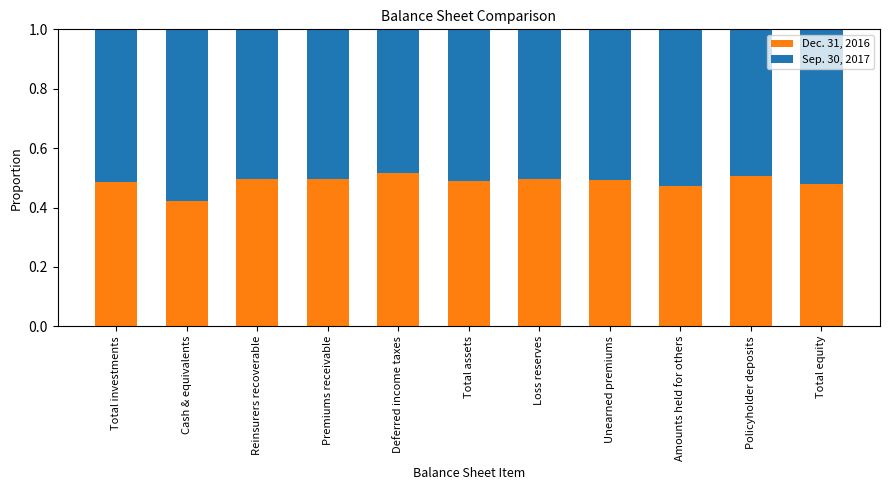

What is the sum of all Dec. 31, 2016 values?

5.4